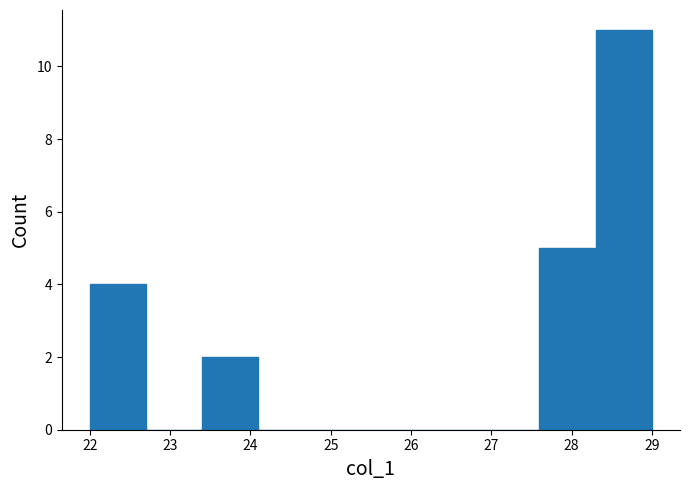

How tall is the bar that spans 22.0 to 22.7 on the x-axis? The values are not printed on the chart, so give them approximately, as read against the axis.

4